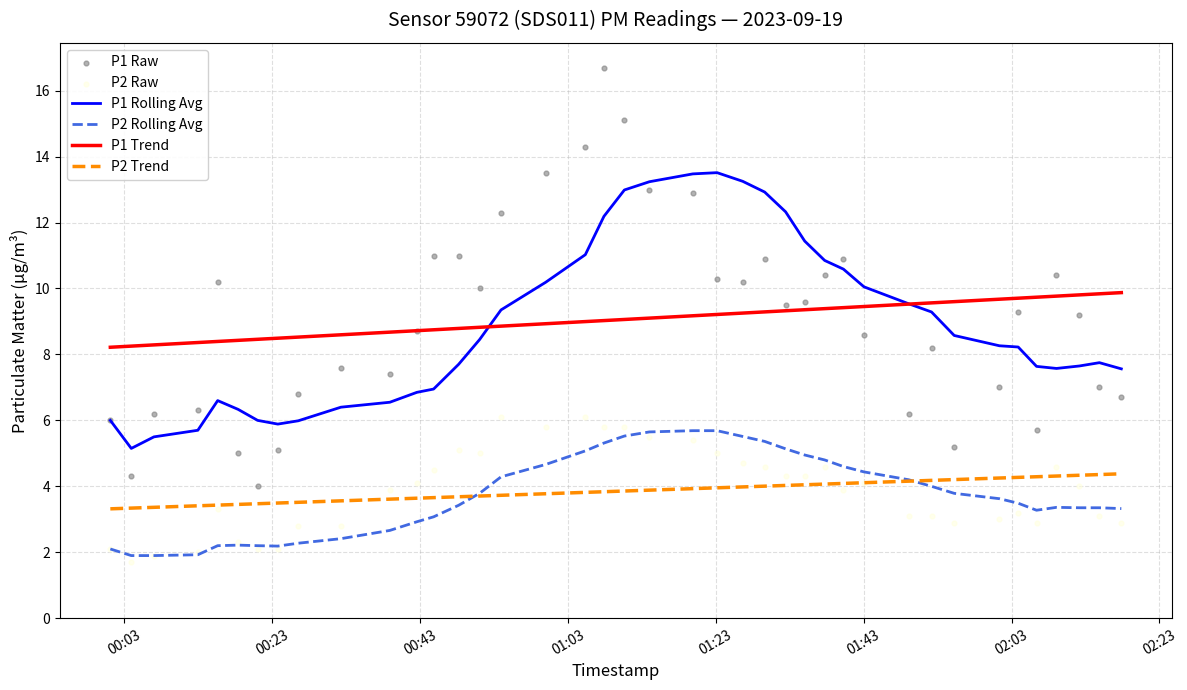

Which series has the largest total across all categories?

P1 Raw